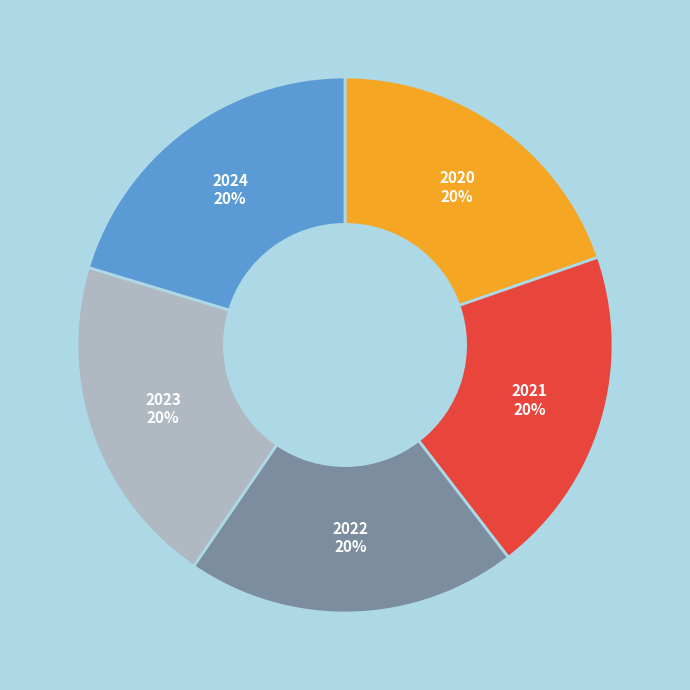

Does 2020 account for over 50% of the chart?

No